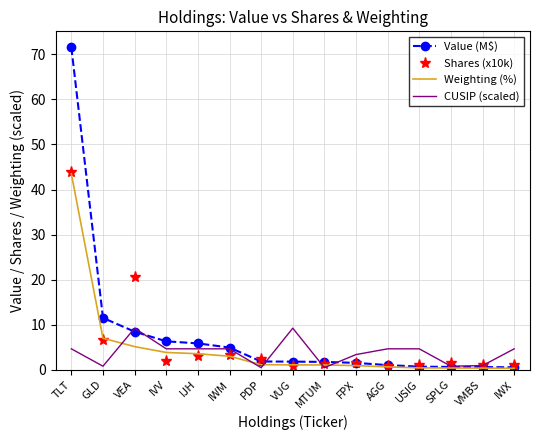

What is the spread (max minus min) of values at VEA?

15.5